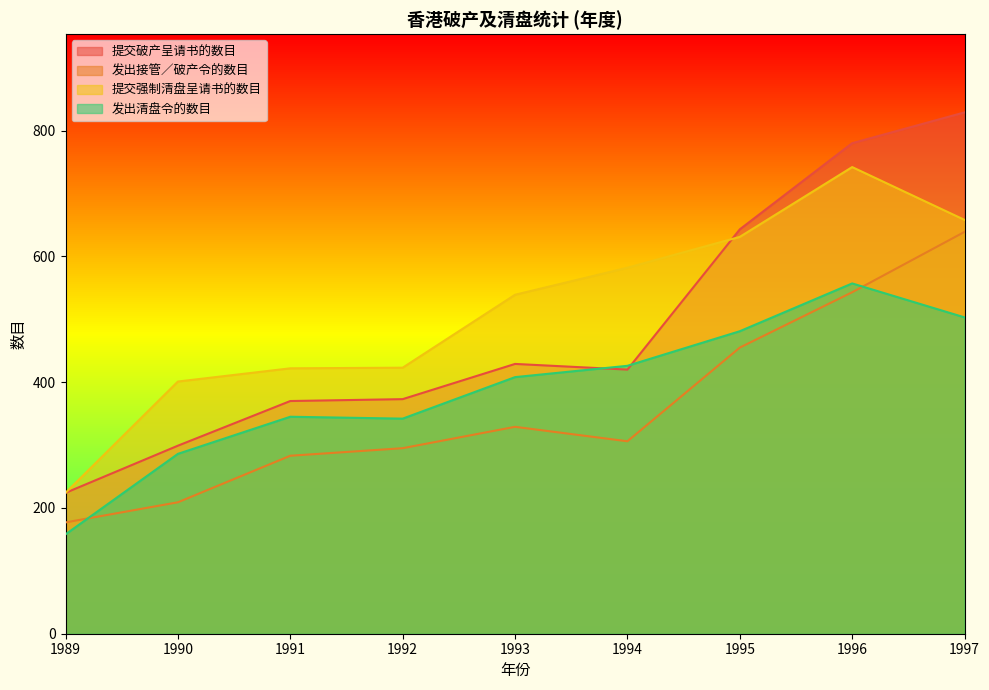

What is the difference between the maximum and minimum values in the 发出接管／破产令的数目 series?

462